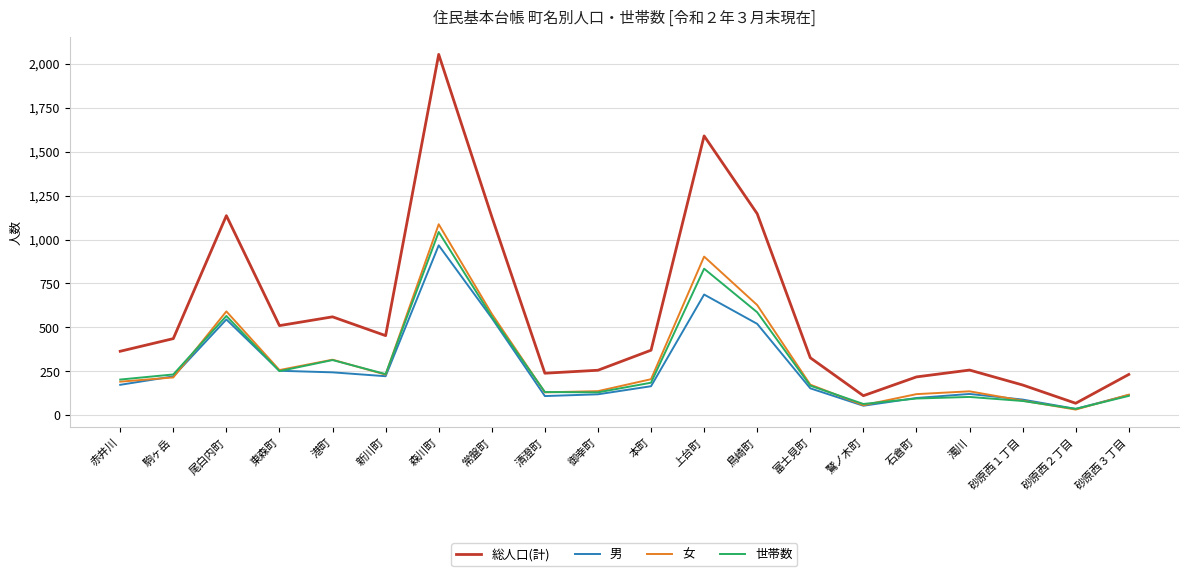

Which series has the widest spread of values?

総人口(計)